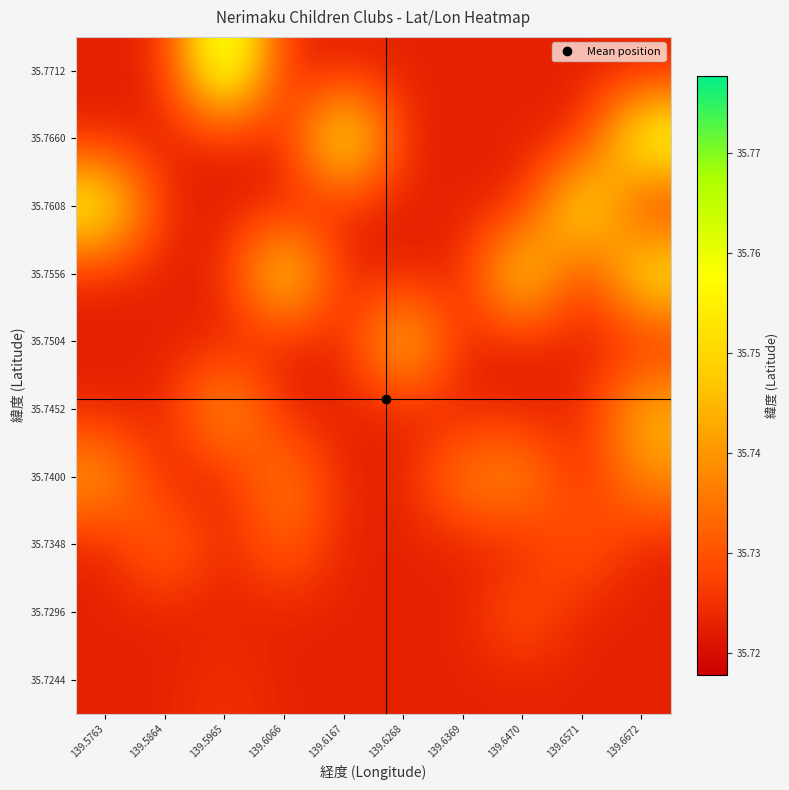

At how many categories does at least one series exceed 35?

10